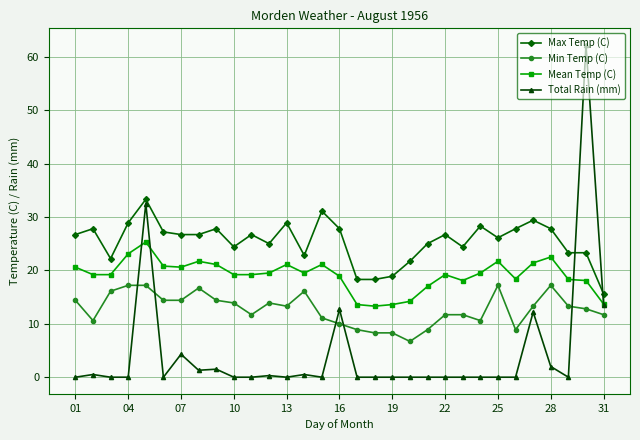

Rank the series by their maximum value, from highest to lowest.

Total Rain (mm), Max Temp (C), Mean Temp (C), Min Temp (C)